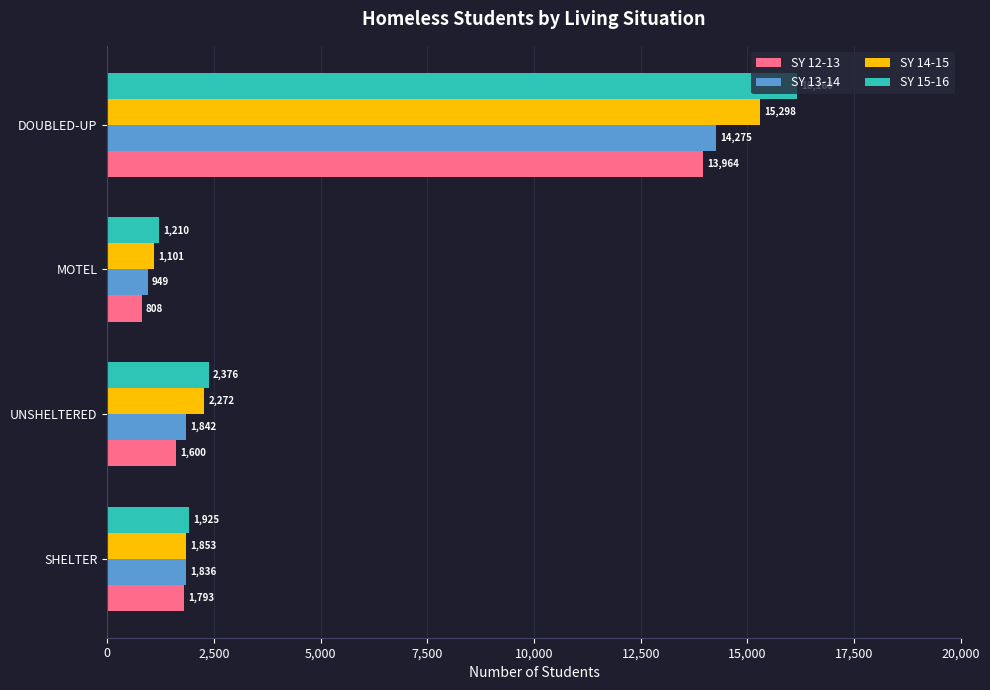

What is the maximum value shown in the chart?

16160